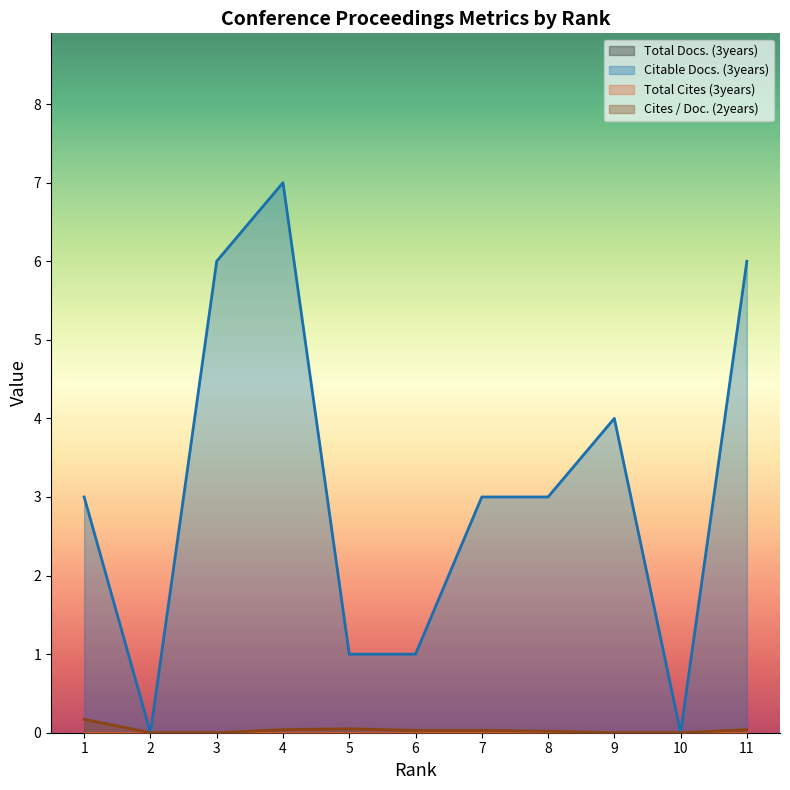

Which has a higher value, 4 or 9?

4